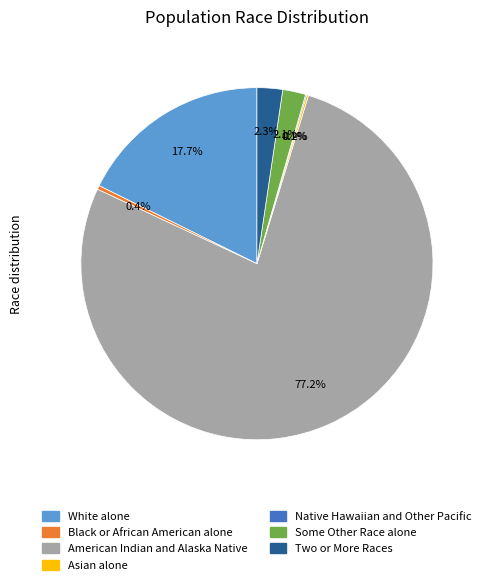

What is the largest slice in the pie chart?

American Indian and Alaska Native